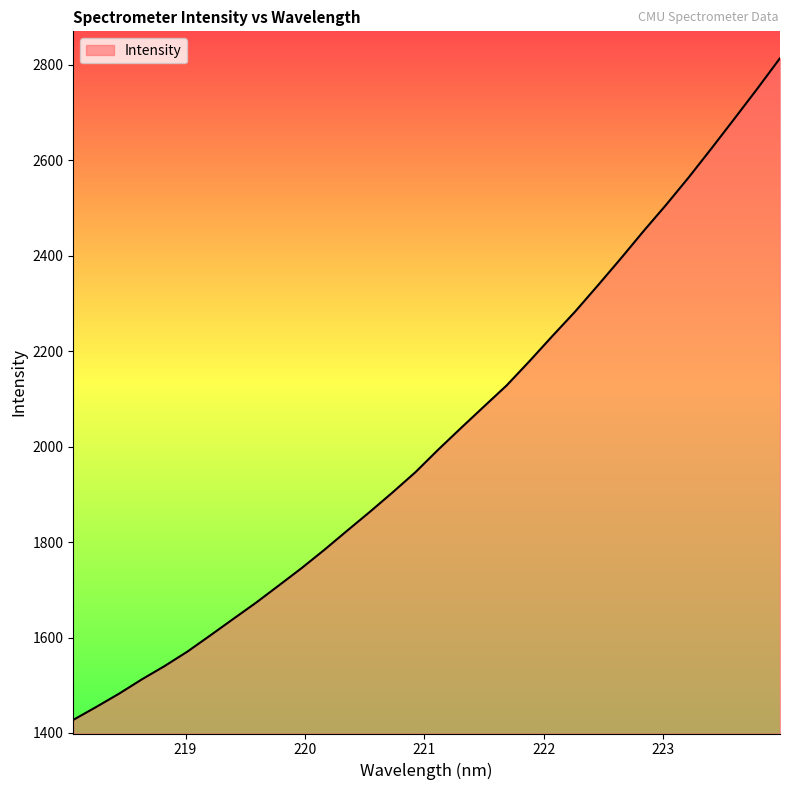

What is the difference between the maximum and minimum values?

1386.3